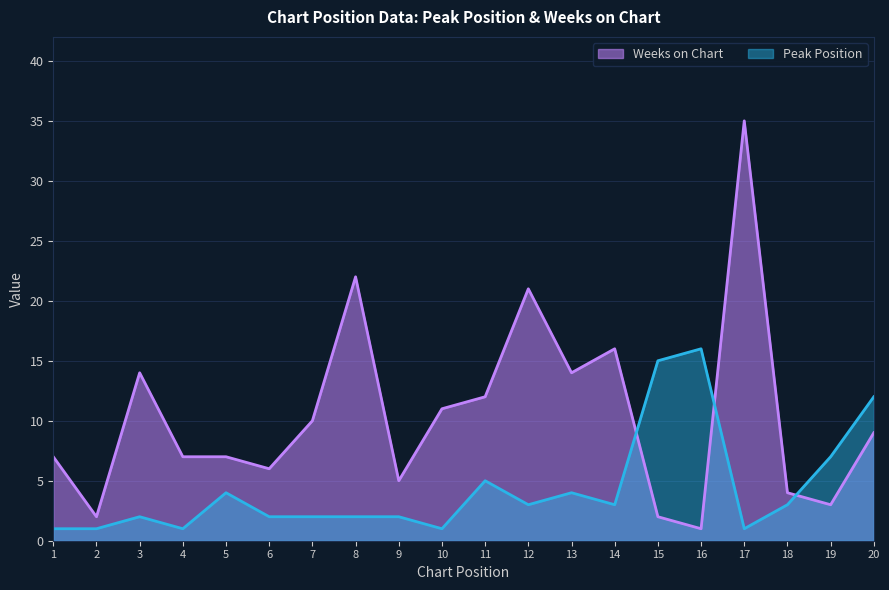

Rank the series by their average value, from highest to lowest.

Weeks on Chart, Peak Position